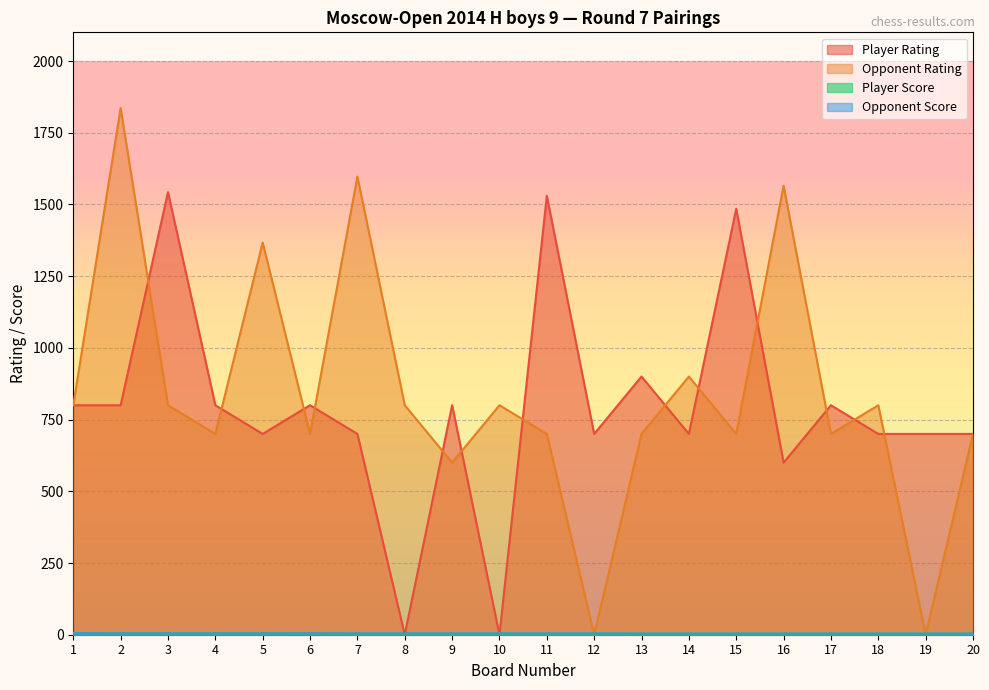

How many times do Opponent Score and Opponent Rating cross each other?

4